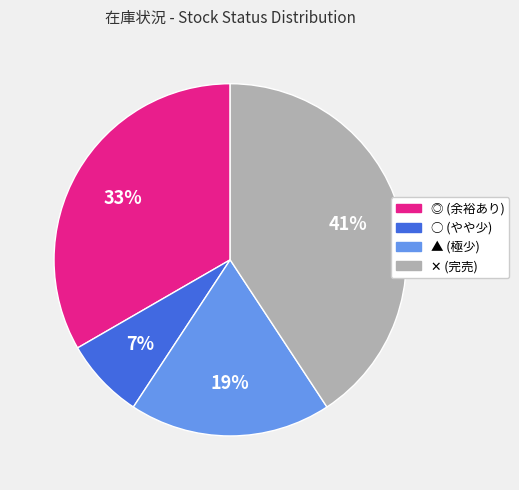

True or false: ○ (やや少) accounts for 7% of the total.

True